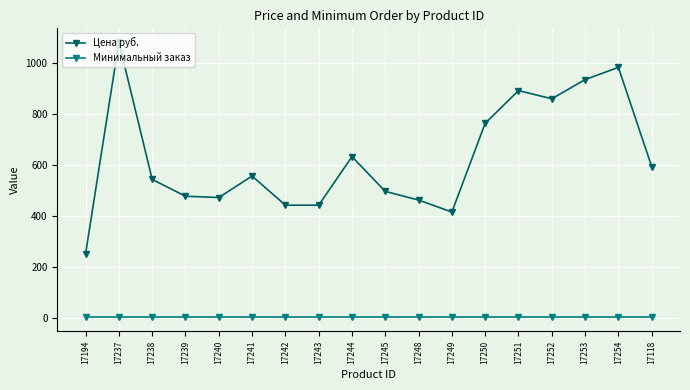

At which label is Цена руб. closest to 665?

17244